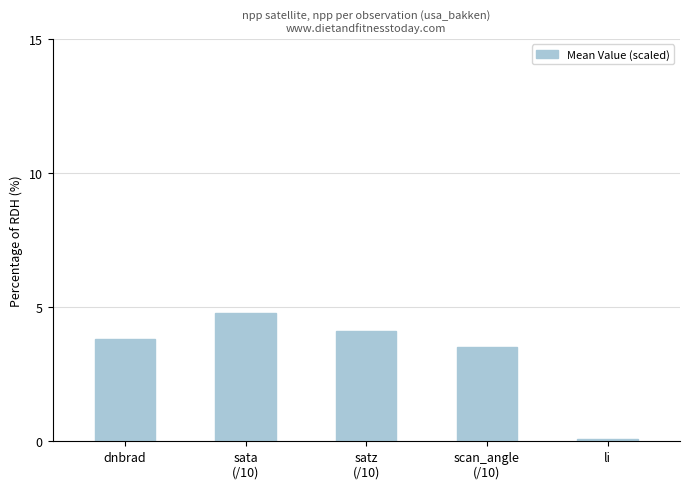

List the labels in order of value, smallest first.

li, scan_angle
(/10), dnbrad, satz
(/10), sata
(/10)